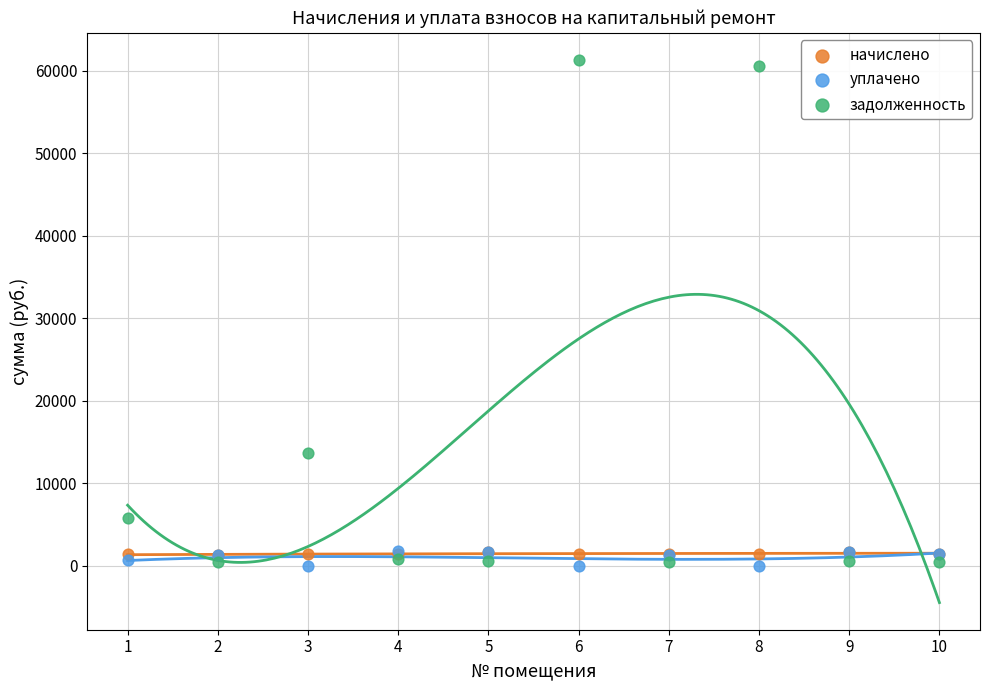

Across all series, what Y value is closest to 30654?

13657.4